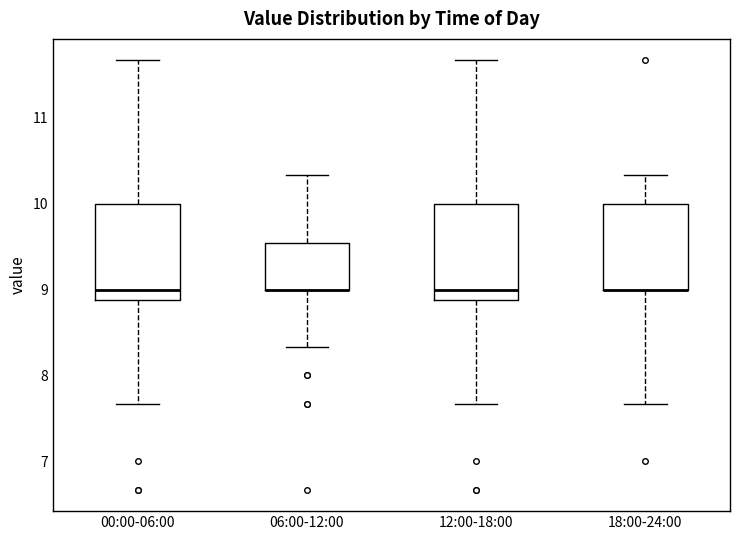

Where does the upper whisker of the box for 06:00-12:00 end on the y-axis? The values are not printed on the chart, so give them approximately, as read against the axis.

10.3